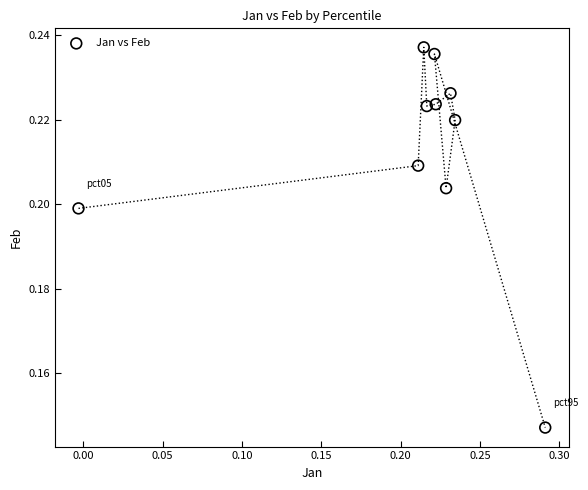

What is the range of X values (max minus min)?

0.3